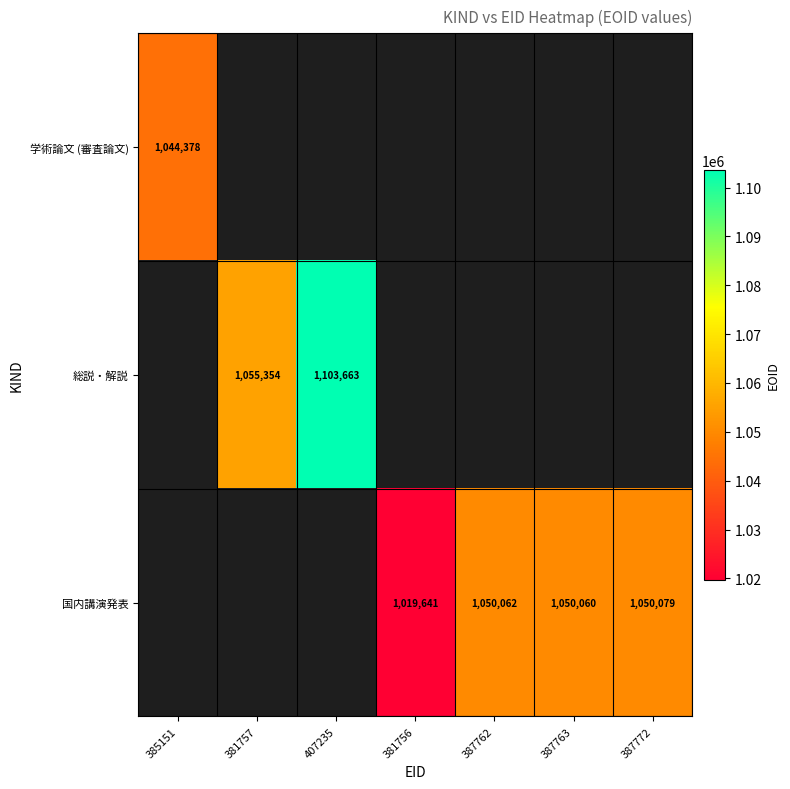

The 国内講演発表 series shows 1050060 at 387763. True or false?

True